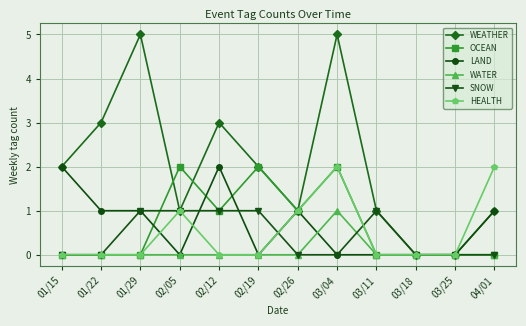

The value of HEALTH at 03/04 is 2. True or false?

True